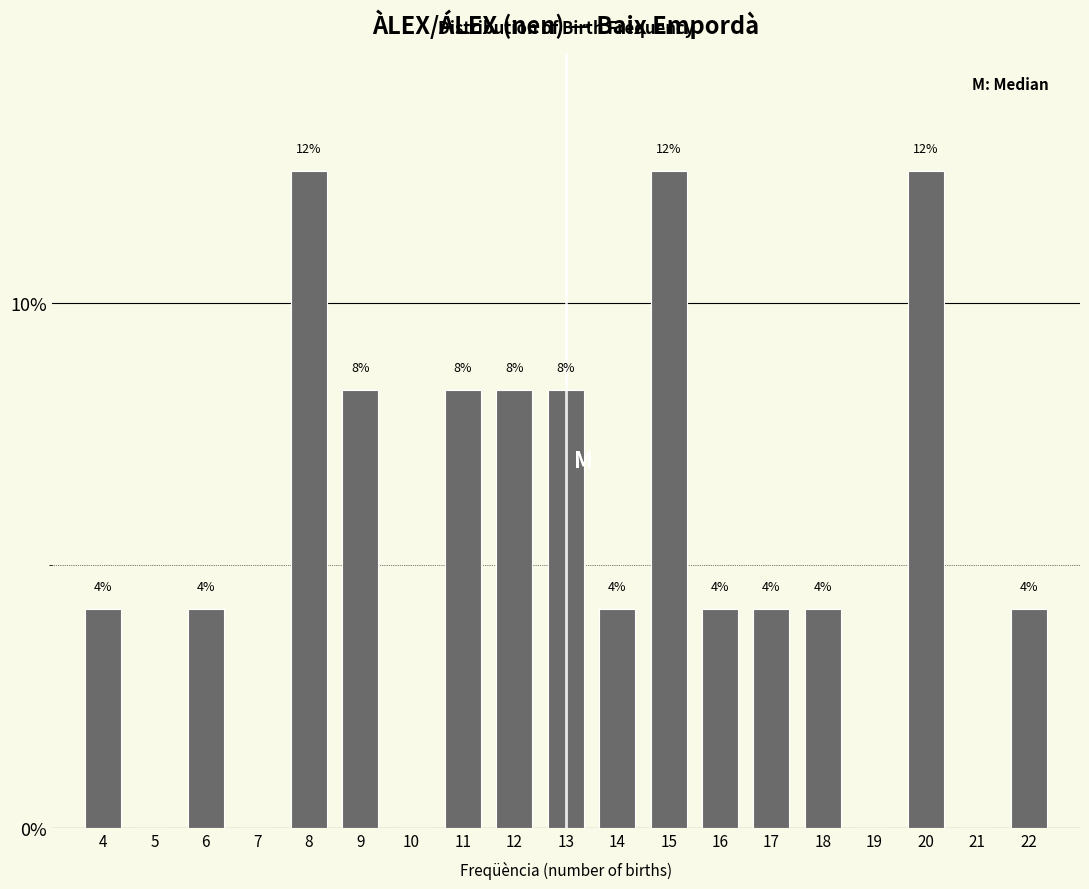

Are the bars horizontal?

No